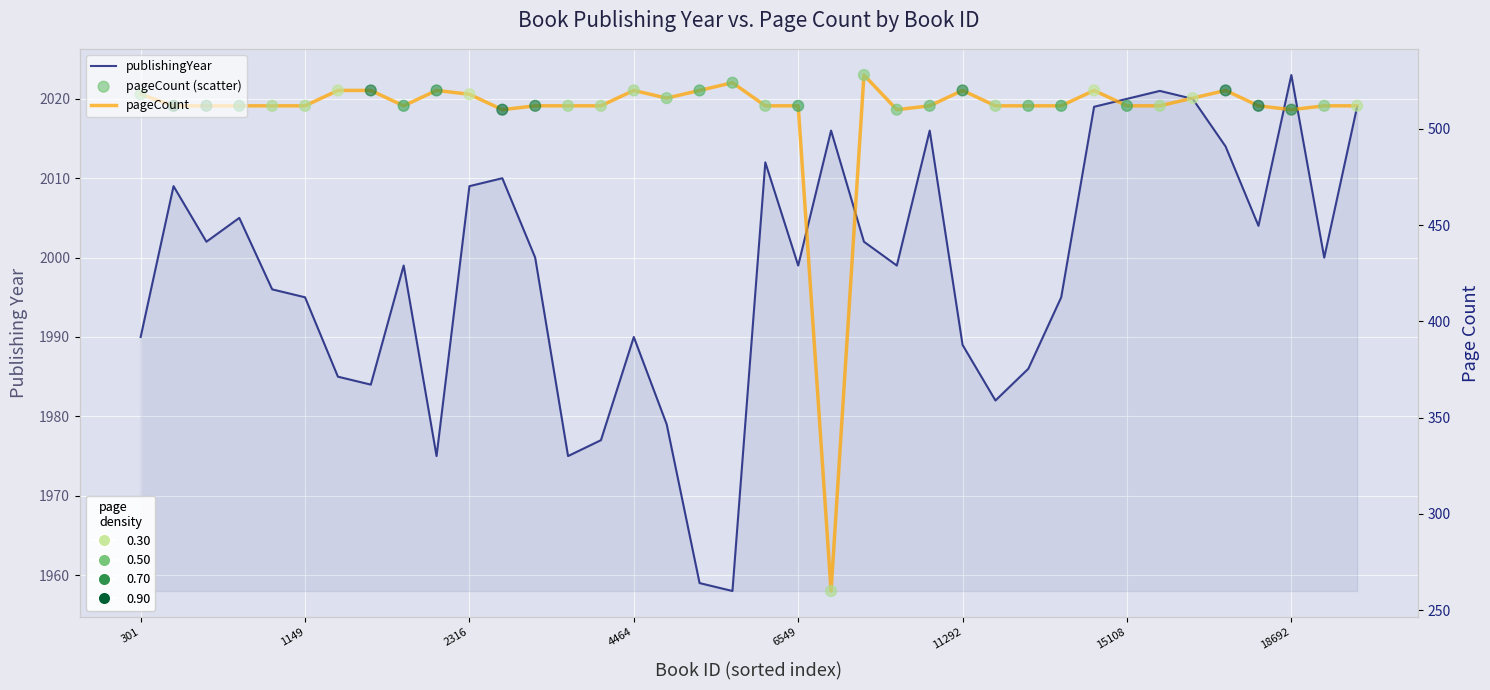

What are all the series names shown in the legend?

publishingYear, pageCount, pageCount (scatter)